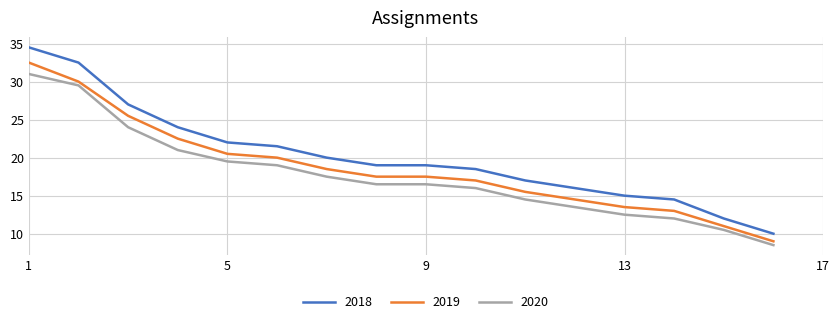

List the series in order of their peak value, lowest first.

2020, 2019, 2018